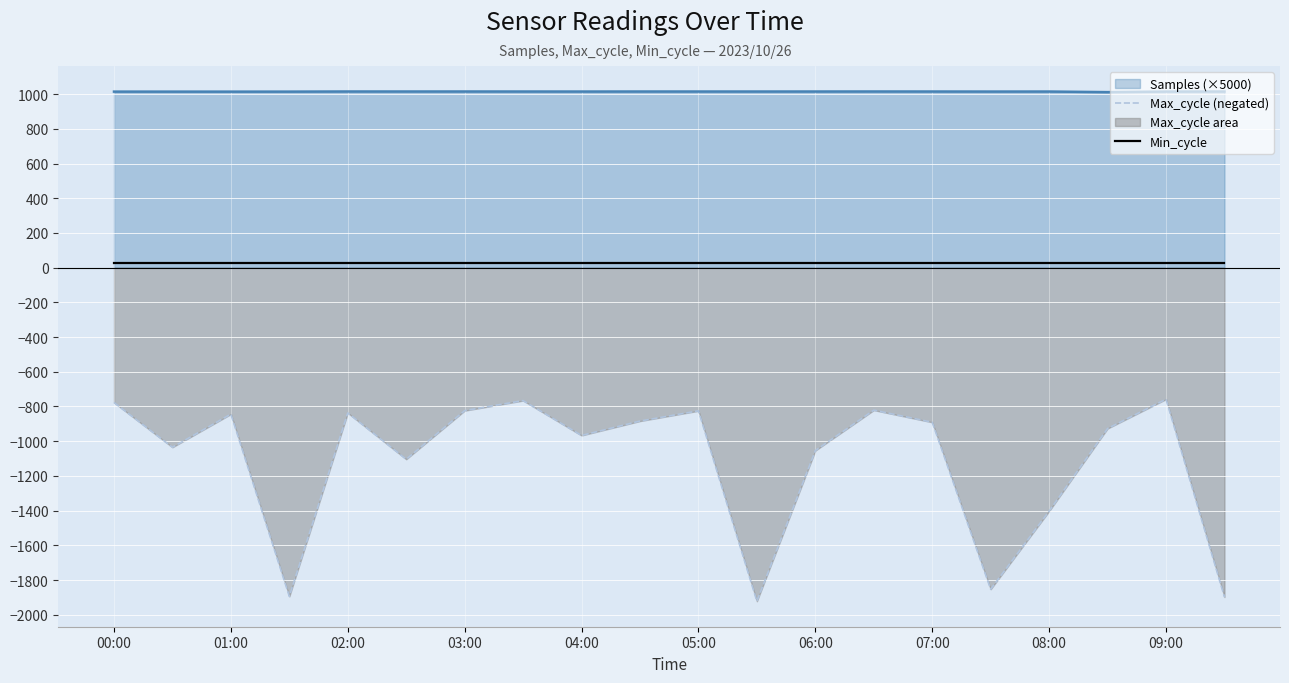

Is it true that Max_cycle (negated) equals -789 at 11?

False